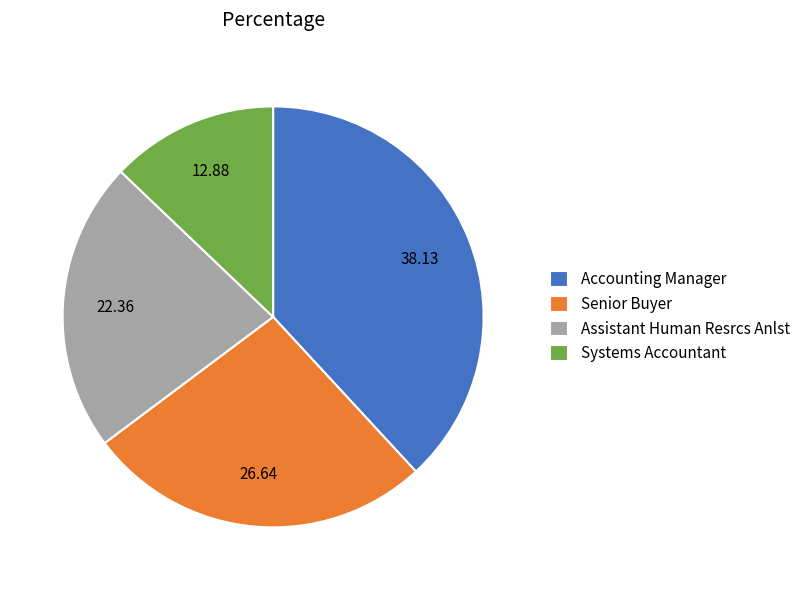

Between Assistant Human Resrcs Anlst and Accounting Manager, which is larger?

Accounting Manager